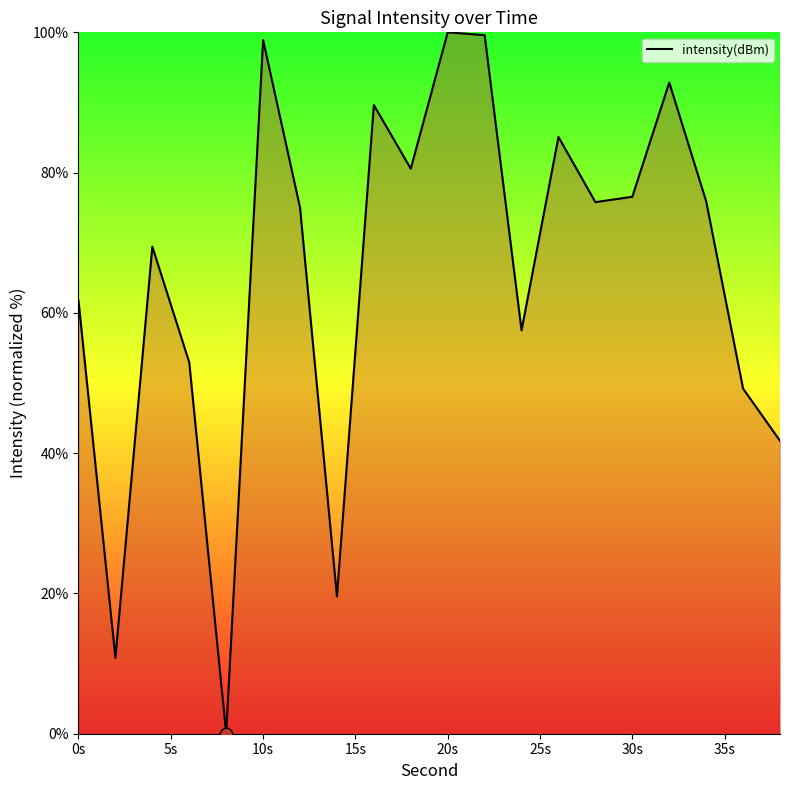

What is the difference between the maximum and minimum values?

100.0